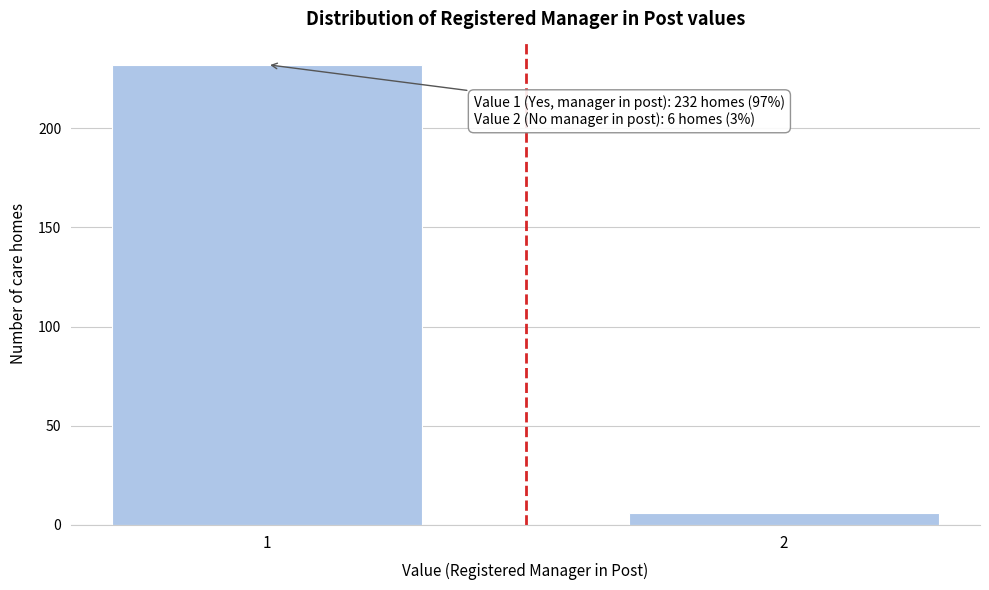

Reading left to right, transcribe all the data shown in this chart.

232	6